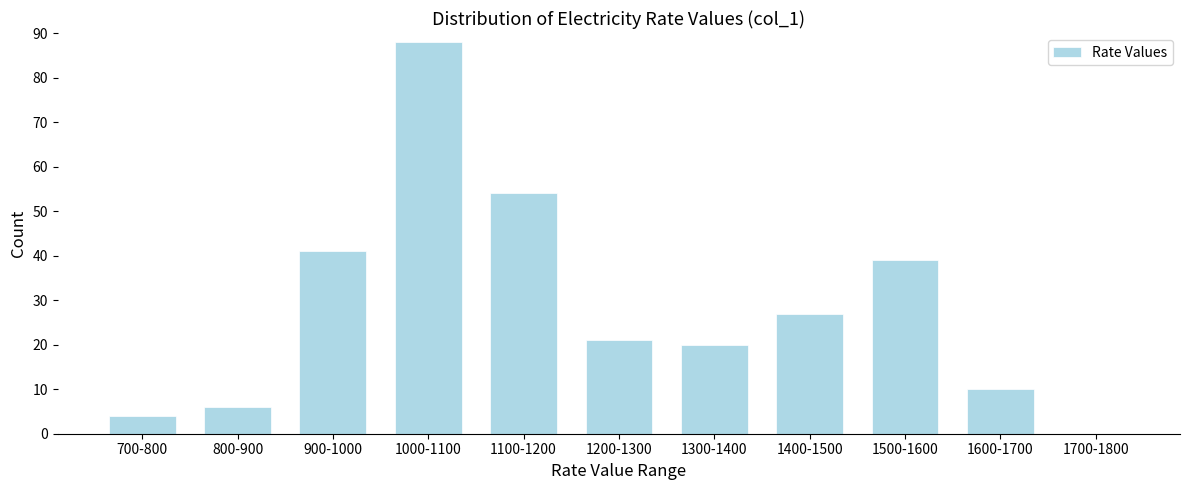

Reading right to left, what are all the values shown in this chart?

1700-1800=0	1600-1700=10	1500-1600=39	1400-1500=27	1300-1400=20	1200-1300=21	1100-1200=54	1000-1100=88	900-1000=41	800-900=6	700-800=4